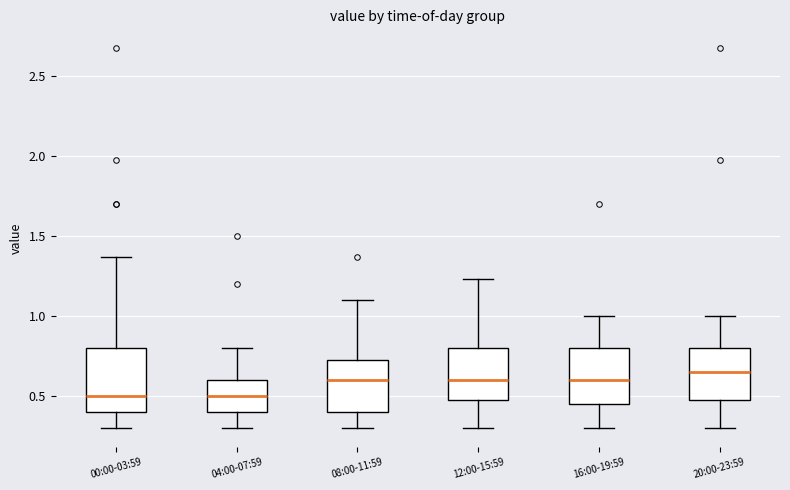

Where does the lower whisker of the box for 08:00-11:59 end on the y-axis? The values are not printed on the chart, so give them approximately, as read against the axis.

0.30